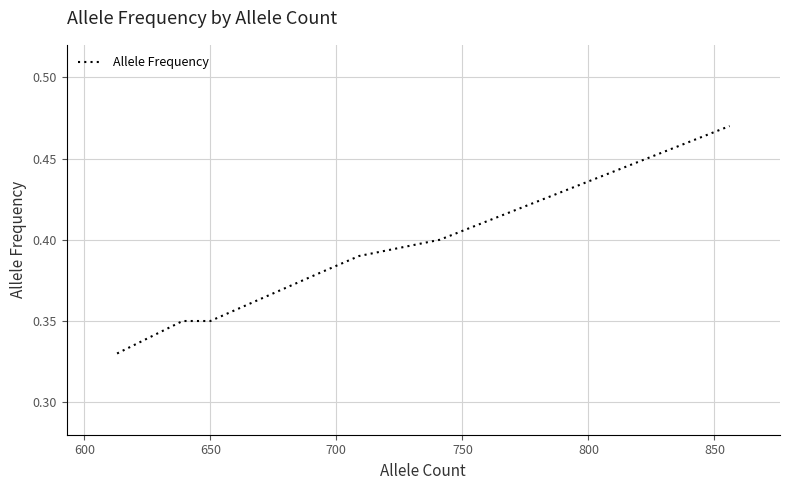

What is the sum of all values?

2.7